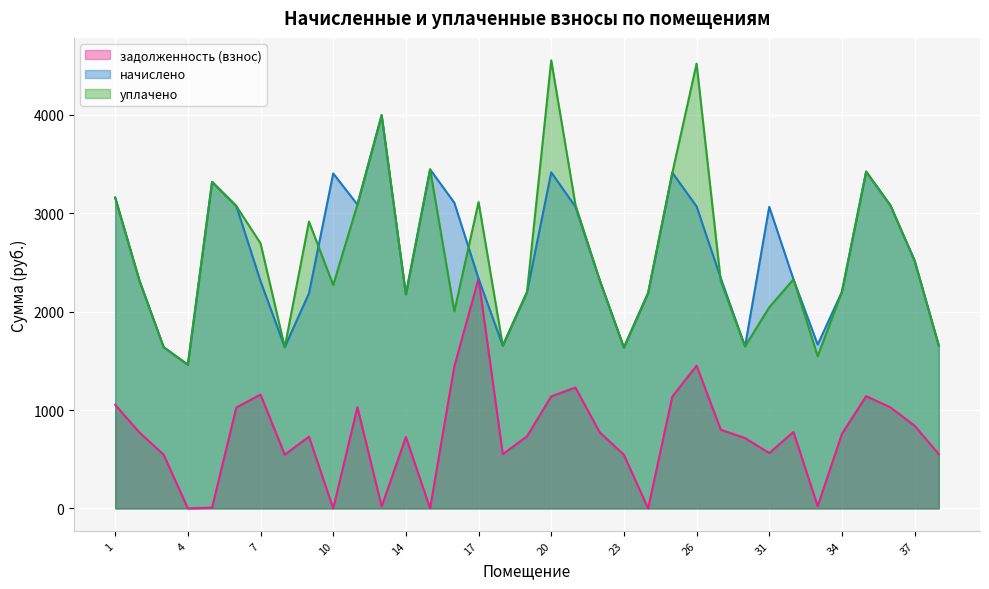

Where is the first local minimum for уплачено?

4